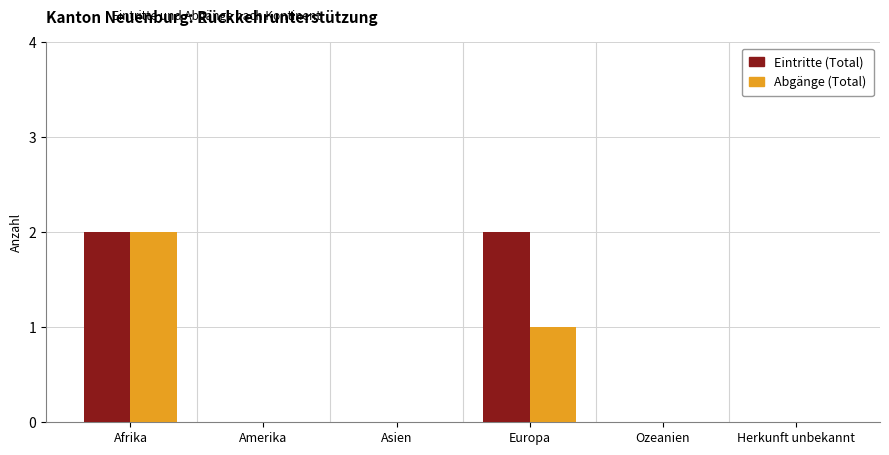

The value of Abgänge (Total) at Afrika is 3. True or false?

False